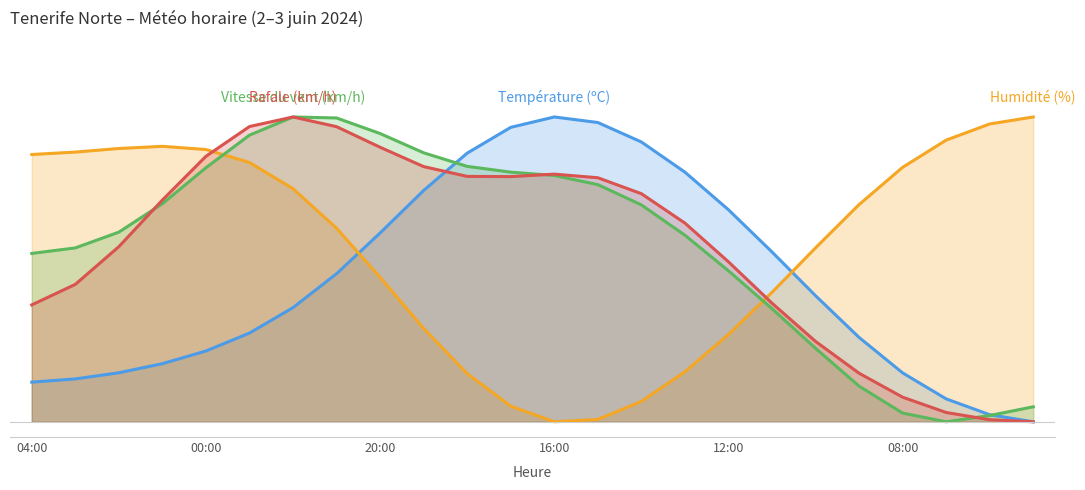

What is the label of the 24th point from the left?

05:00